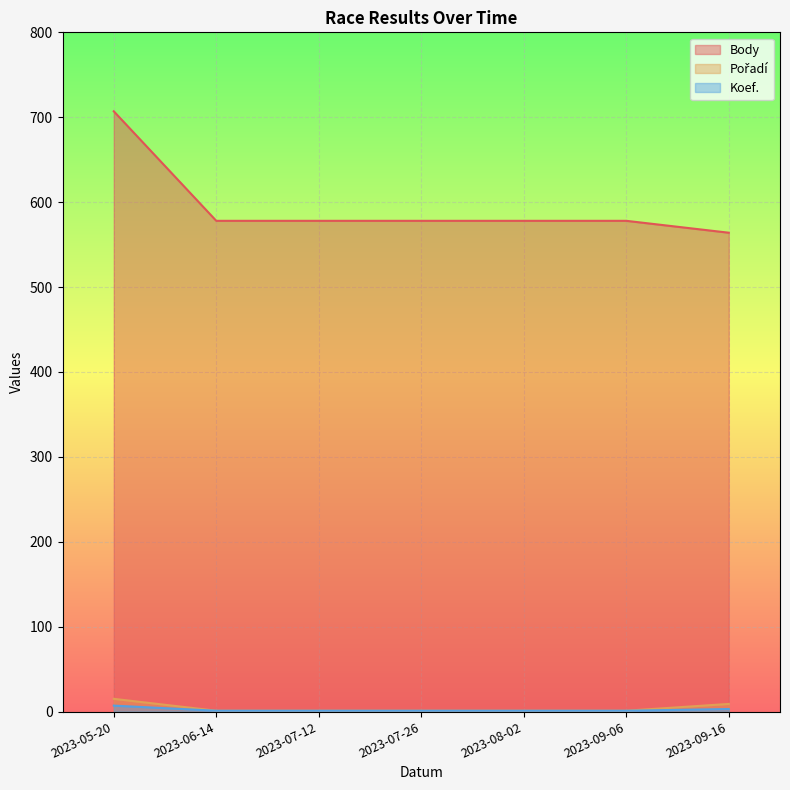

How many lines are shown in the chart?

3